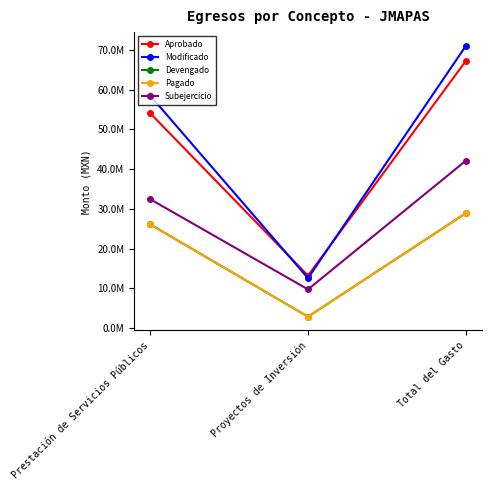

Does the chart have visible grid lines?

No